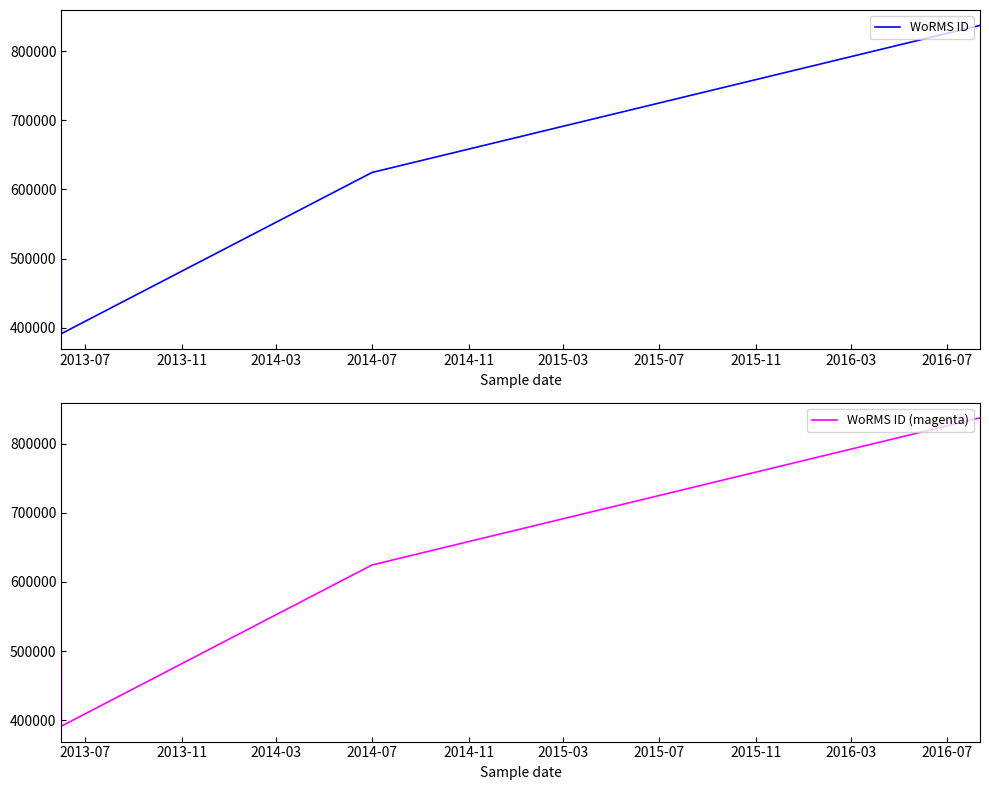

What position from the left is 2014-07?

4